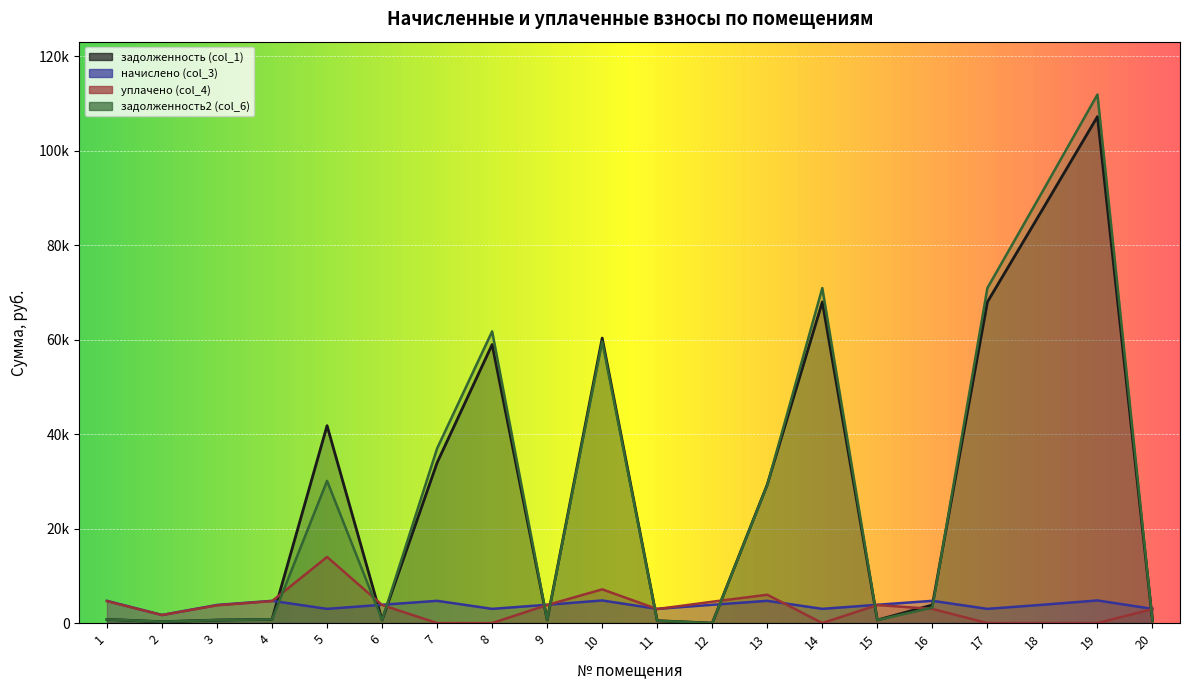

What is the spread (max minus min) of values at 5?

38789.6